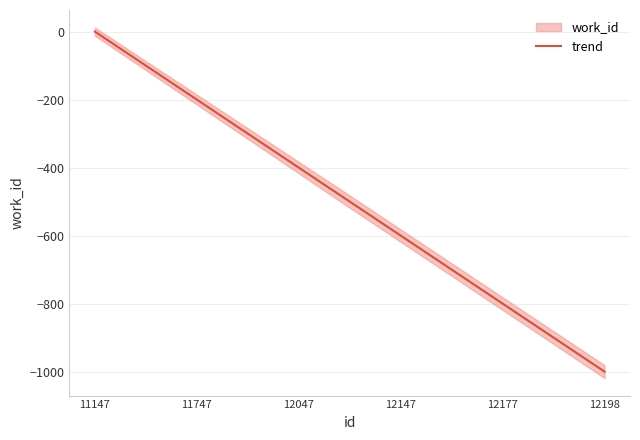

True or false: trend has a value of -1000 at 12198.

True